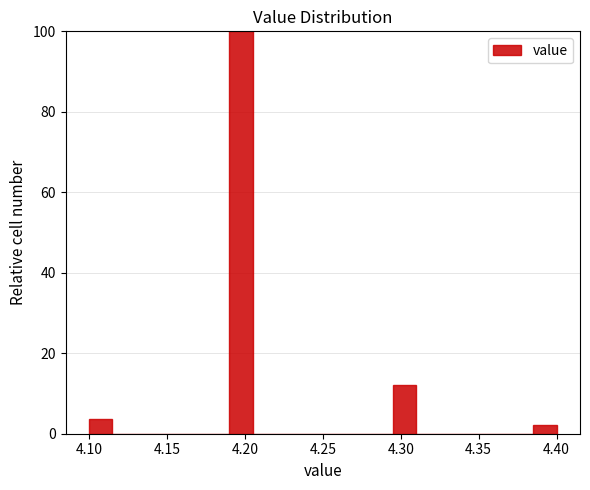

Read against the x-axis, roughly where is the centre of the tallest bar?

4.200